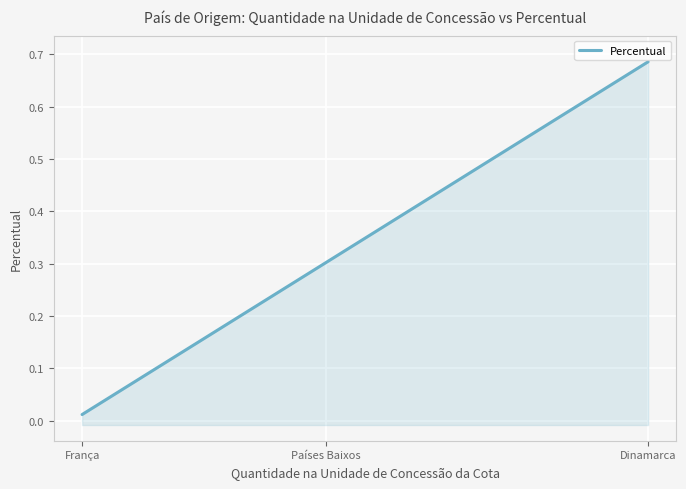

The value at França is 0.0. True or false?

True